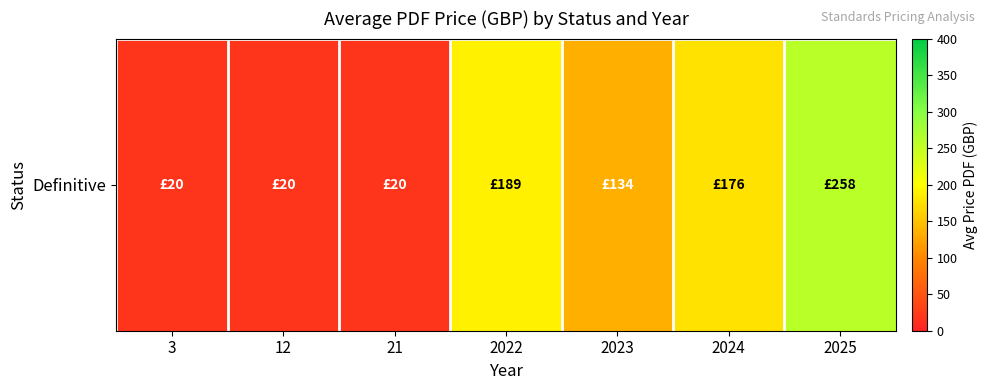

True or false: the data shows 36 at 3.

False